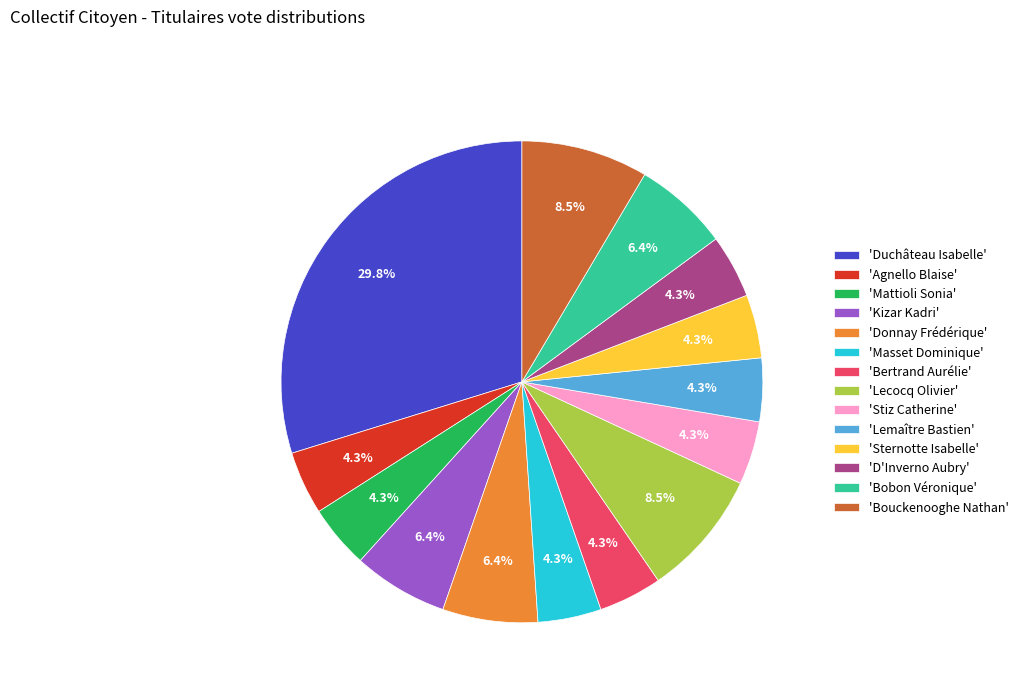

What is the largest slice in the pie chart?

'Duchâteau Isabelle'